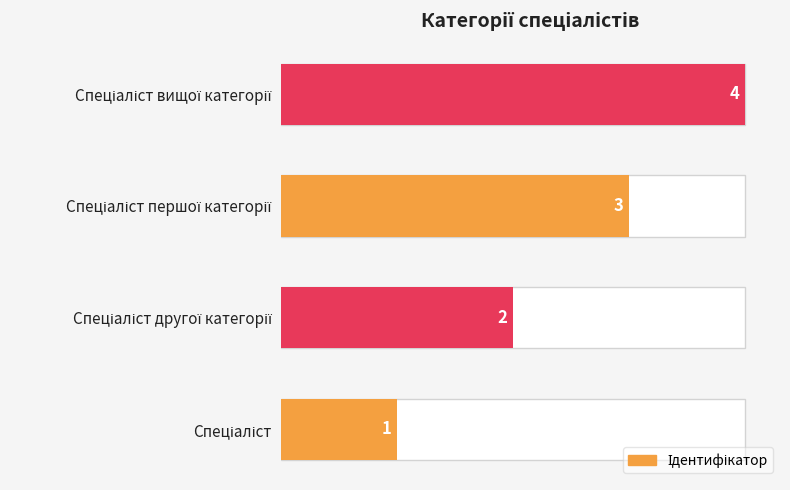

True or false: the data shows 1 at Спеціаліст першої категорії.

False